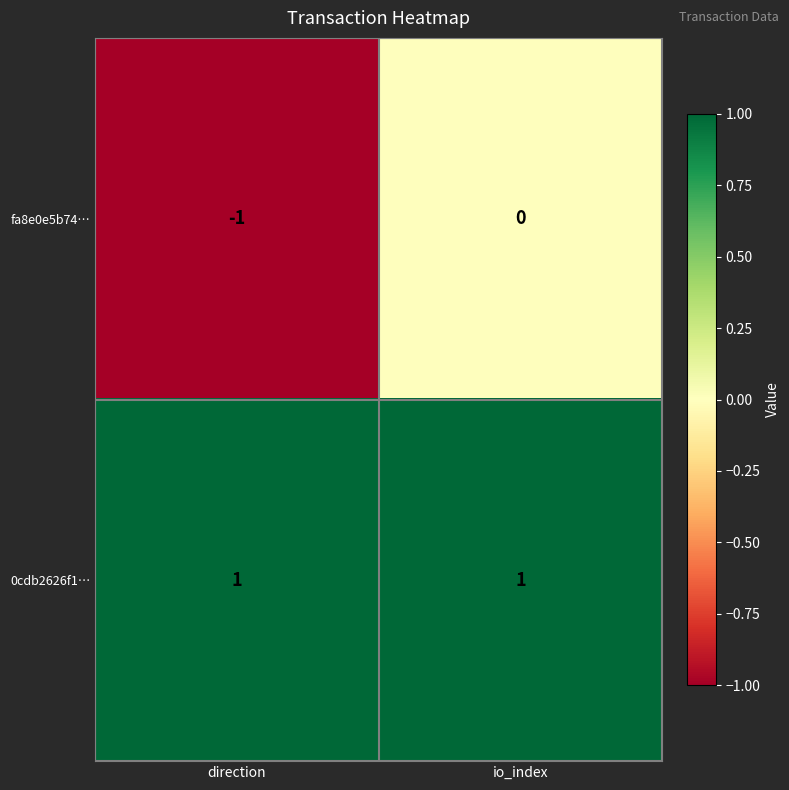

What is the maximum value shown in the chart?

1